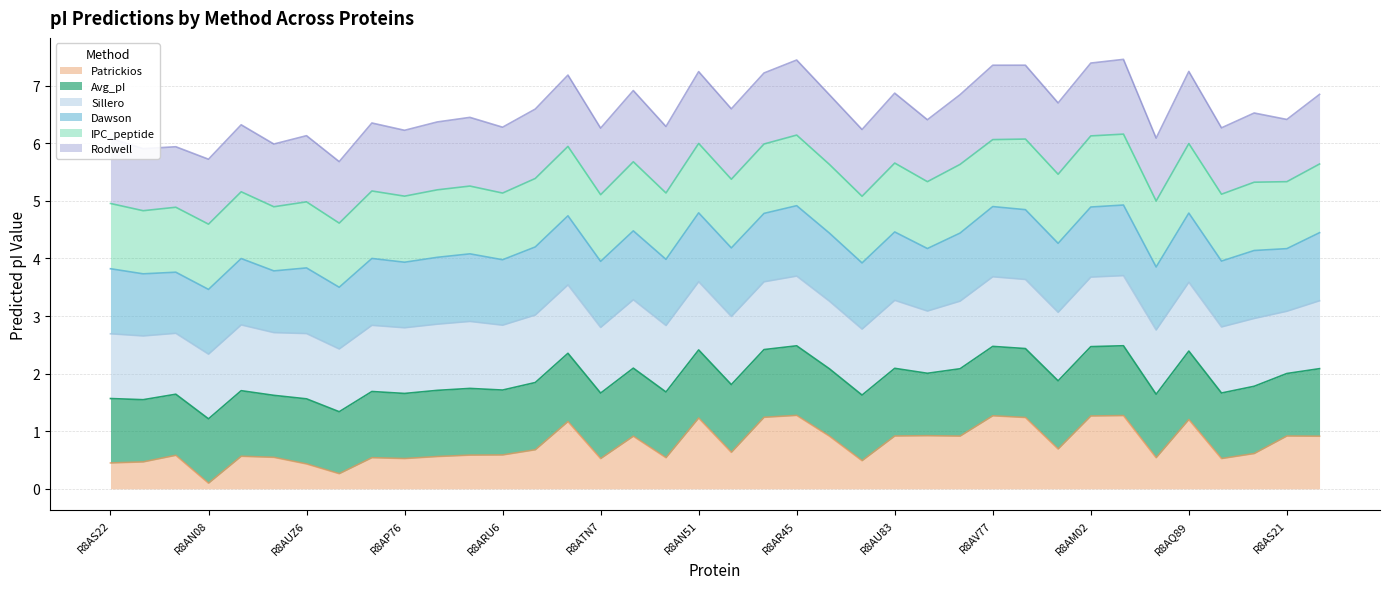

What position from the left is R8AN08?

4